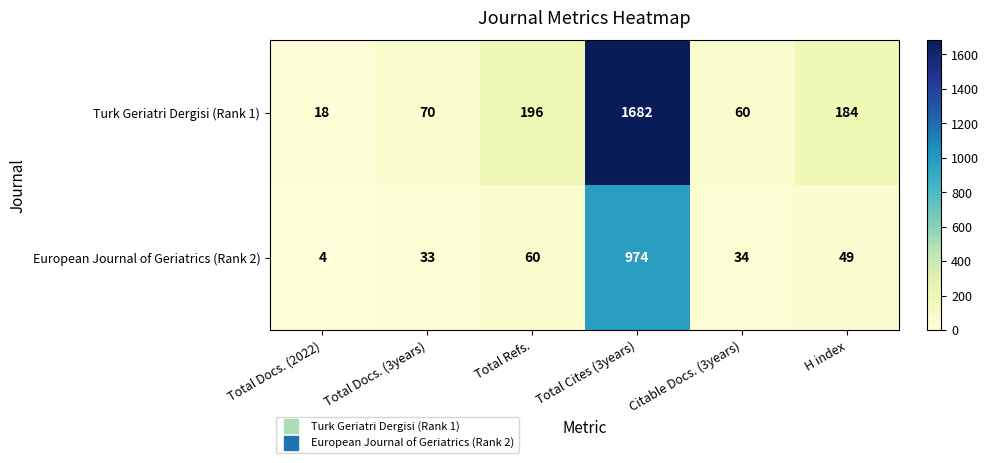

At which label does Turk Geriatri Dergisi (Rank 1) first exceed 184?

Total Refs.